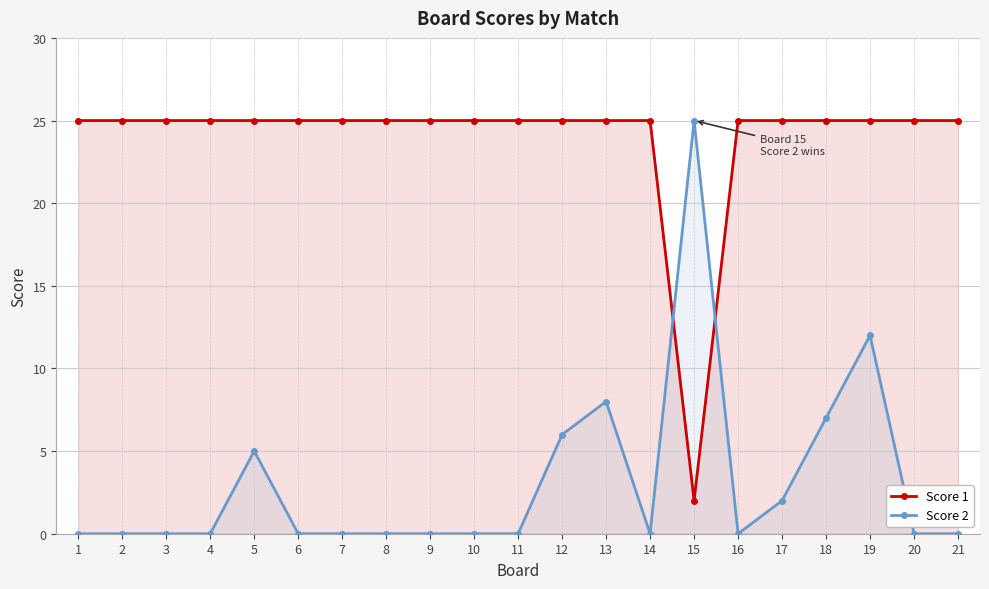

How many interior local valleys does the Score 1 series have?

1